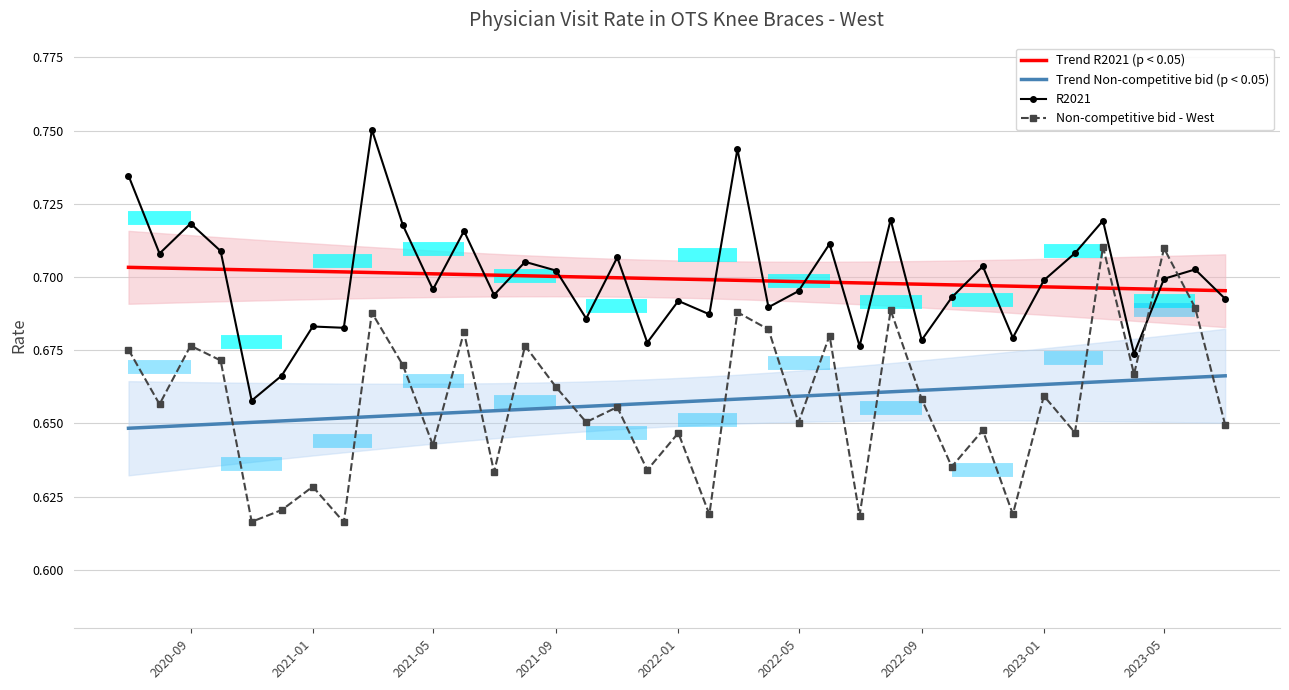

True or false: Trend Non-competitive bid (p < 0.05) has a value of 1.1 at 2021-01.

False